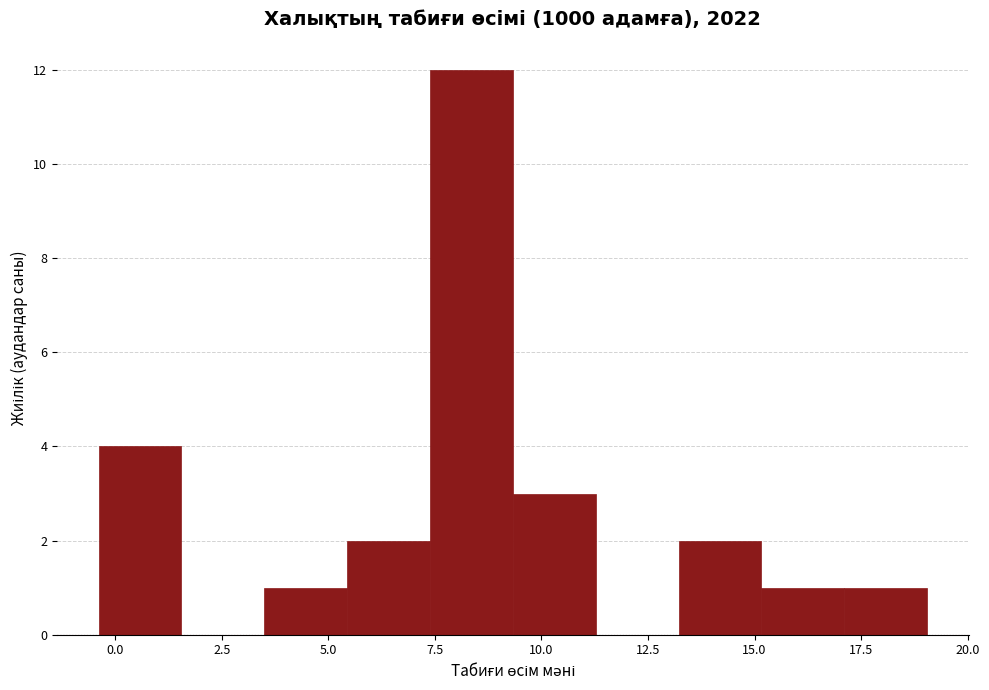

Read against the x-axis, roughly where is the centre of the tallest bar?

8.5